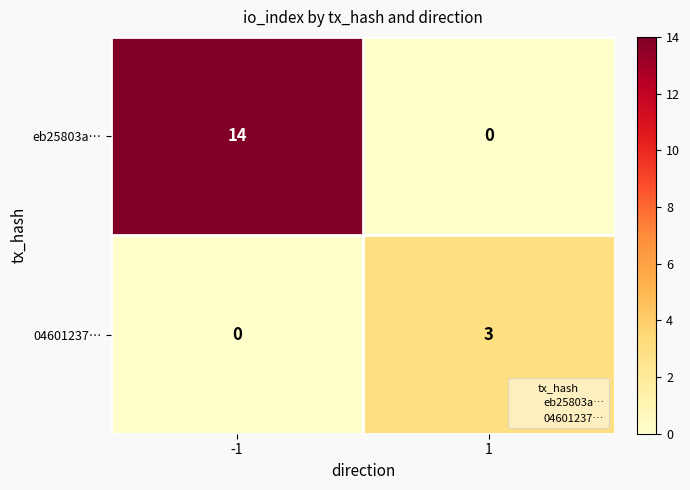

How many series are shown in this chart?

2